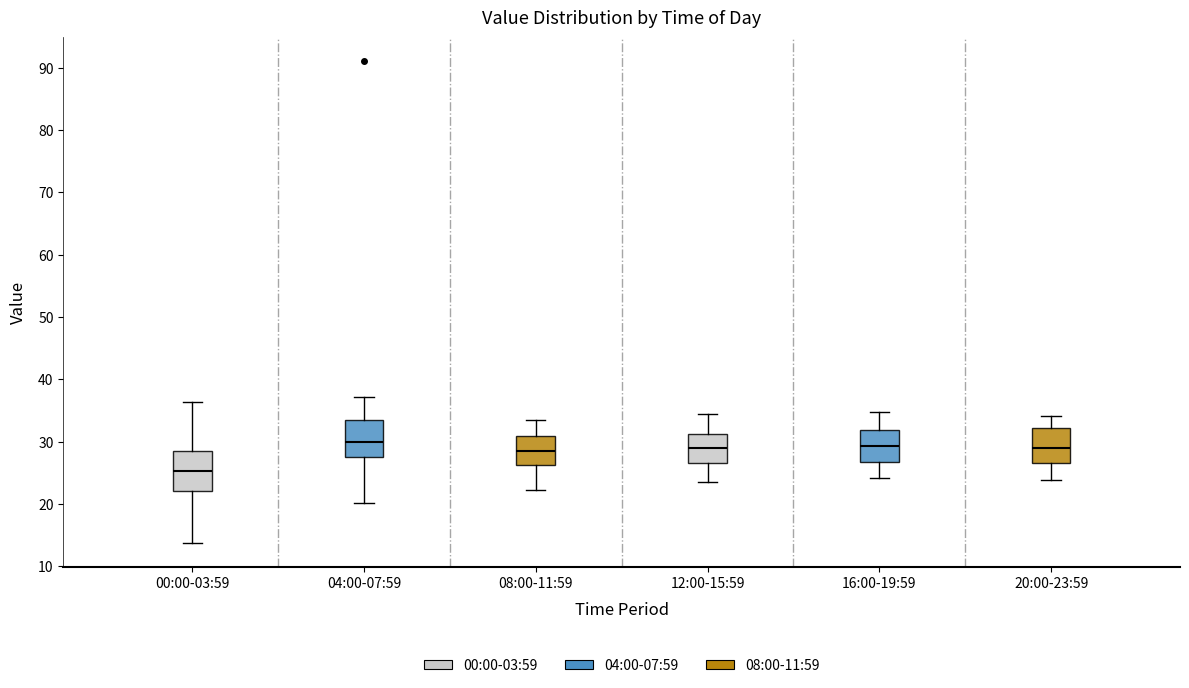

Reading left to right, transcribe this box plot: for each box, give where its median line is, the range the box spans, and where its two whiskers end, as read against the y-axis. The values are not printed on the chart, so give them approximately, as read against the axis.

00:00-03:59: median 25, box 22 to 29, whiskers 14 to 36
04:00-07:59: median 30, box 27 to 33, whiskers 20 to 37
08:00-11:59: median 29, box 26 to 31, whiskers 22 to 34
12:00-15:59: median 29, box 27 to 31, whiskers 24 to 34
16:00-19:59: median 29, box 27 to 32, whiskers 24 to 35
20:00-23:59: median 29, box 27 to 32, whiskers 24 to 34